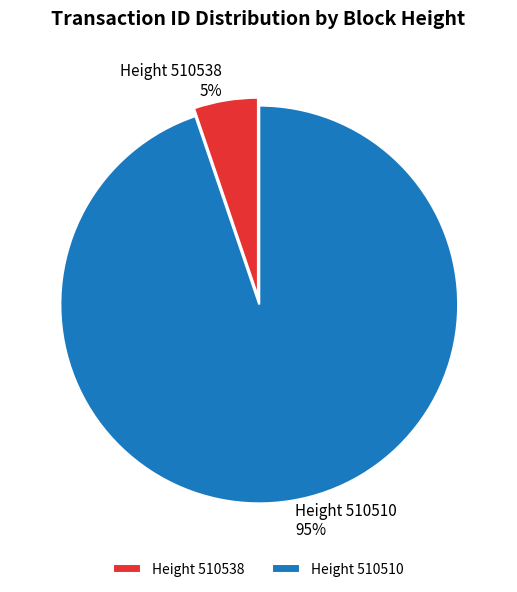

To the nearest percent, what portion does Height 510510 represent?

95%